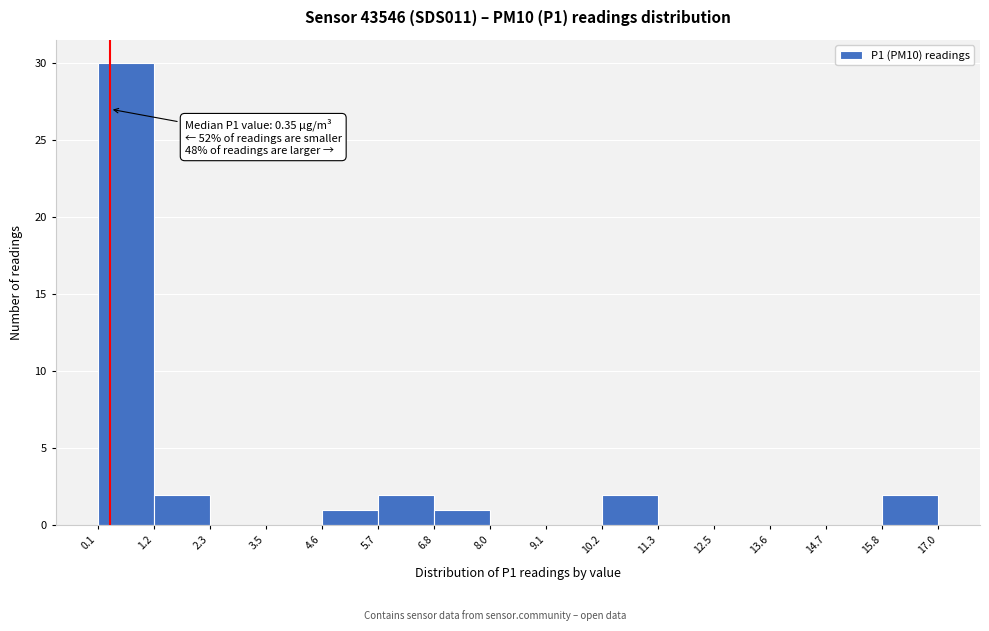

Over which range of the x-axis is the bar tallest?

0.1 to 1.2